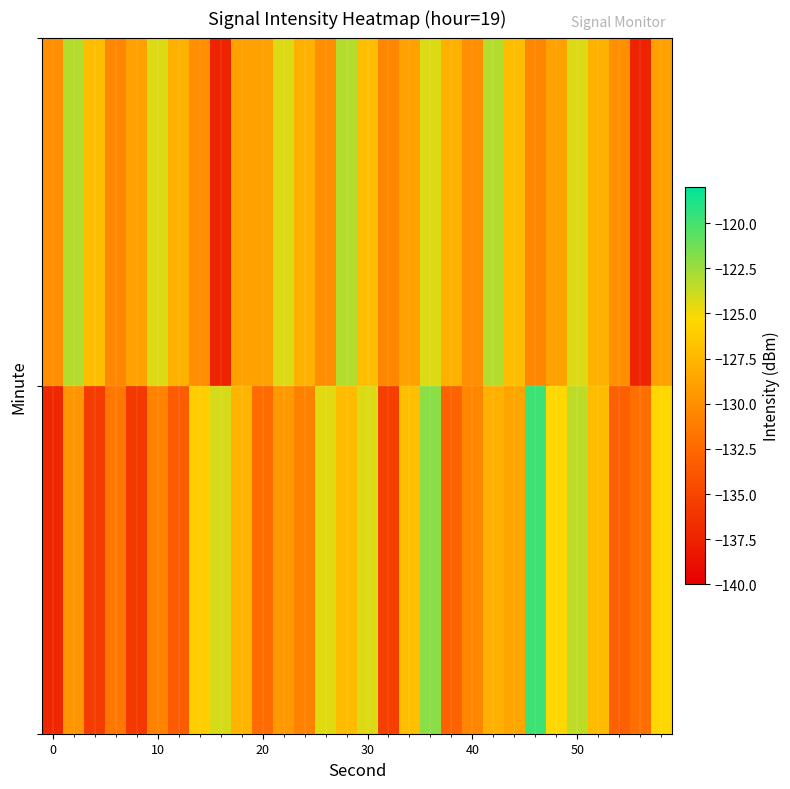

What is the greatest value displayed?

-119.8